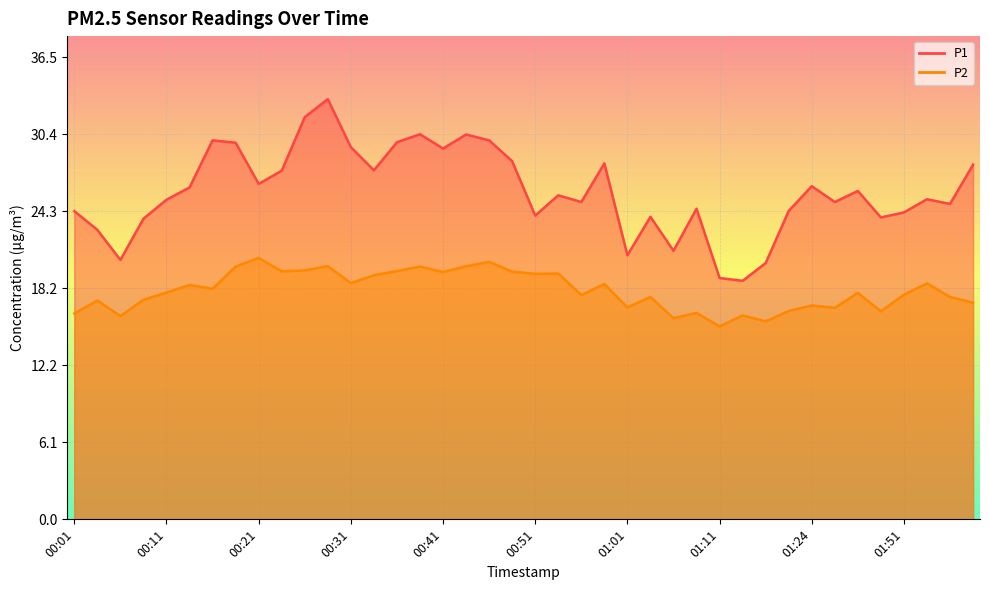

How many lines are shown in the chart?

2